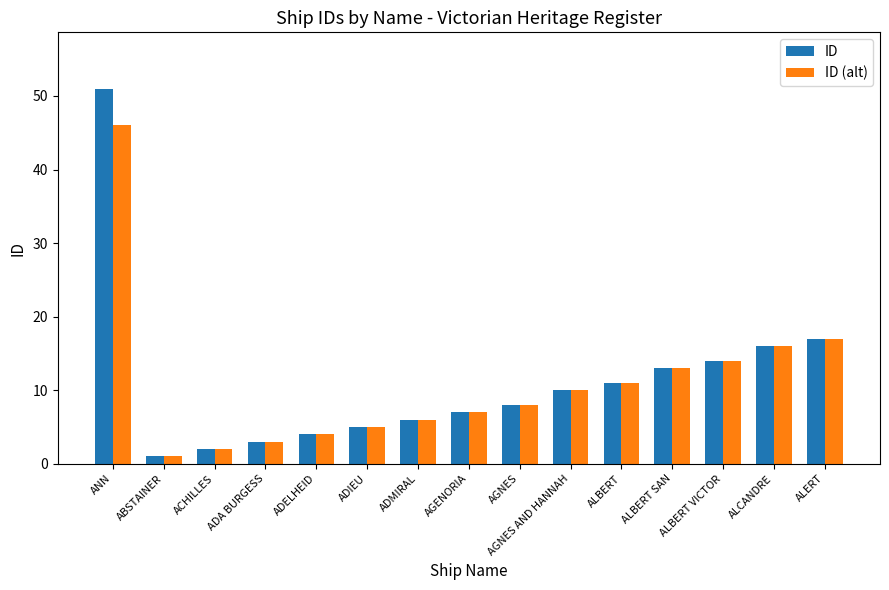

What is the average value of the ID (alt) series?

11